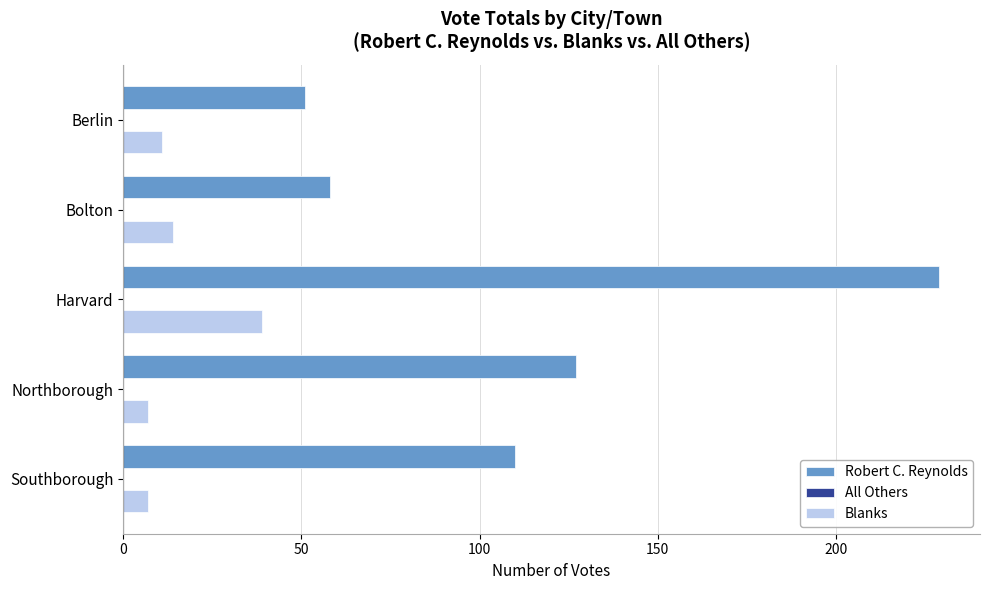

At which category is the sum across all series the highest?

Harvard